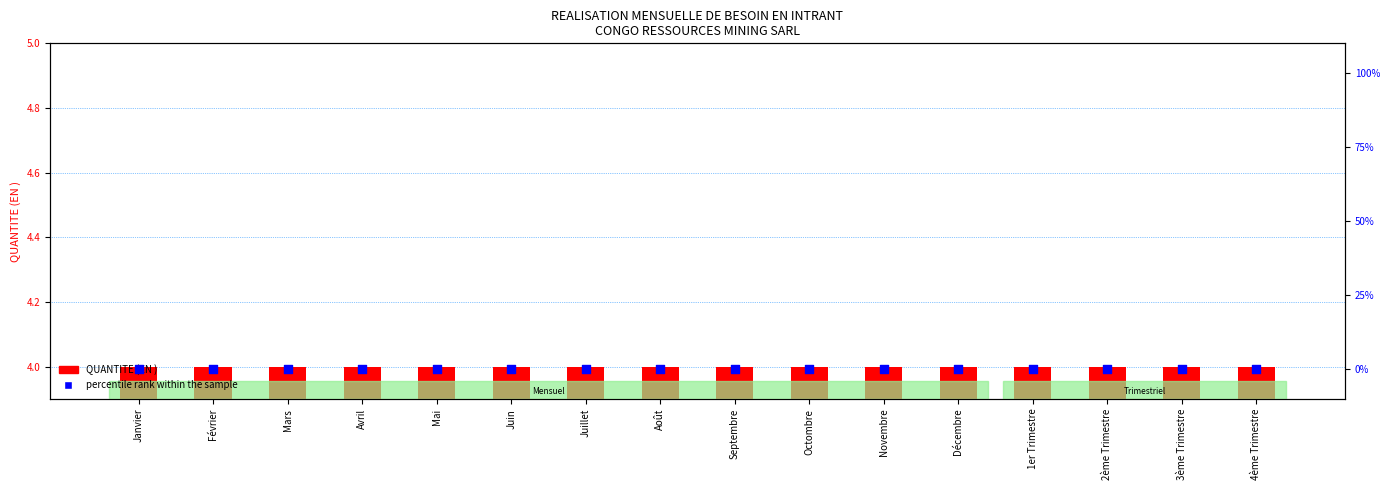

At how many categories does at least one series exceed 1?

16